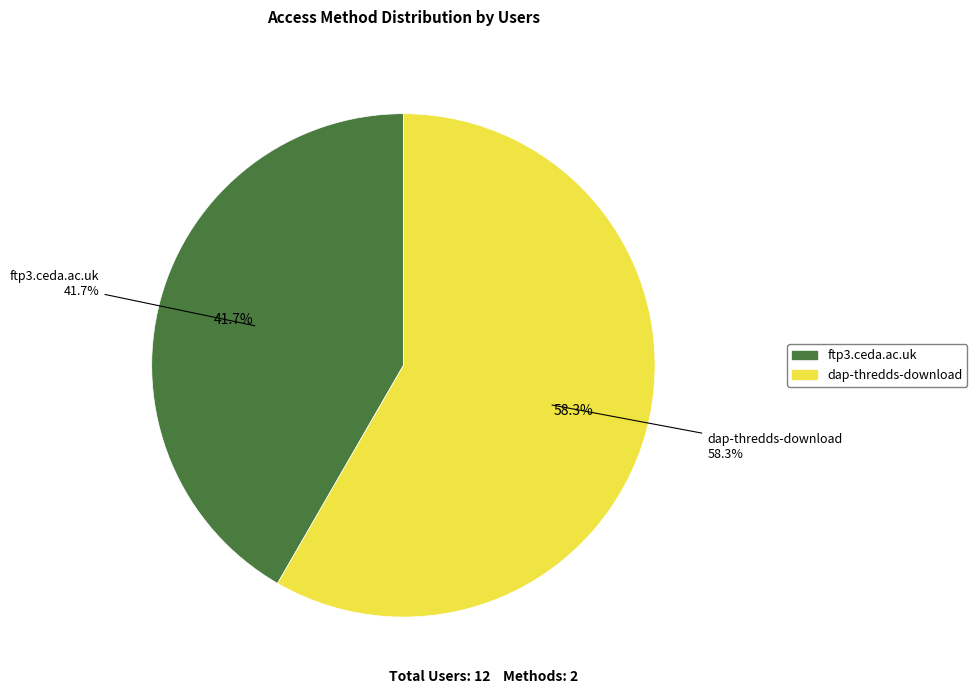

Combined, do ftp3.ceda.ac.uk and dap-thredds-download account for over 50%?

Yes